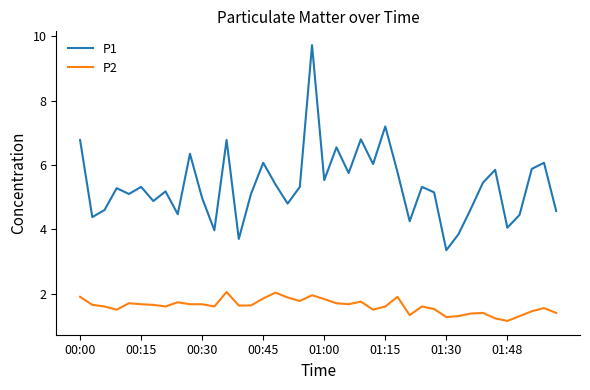

What is the greatest value displayed?

9.7